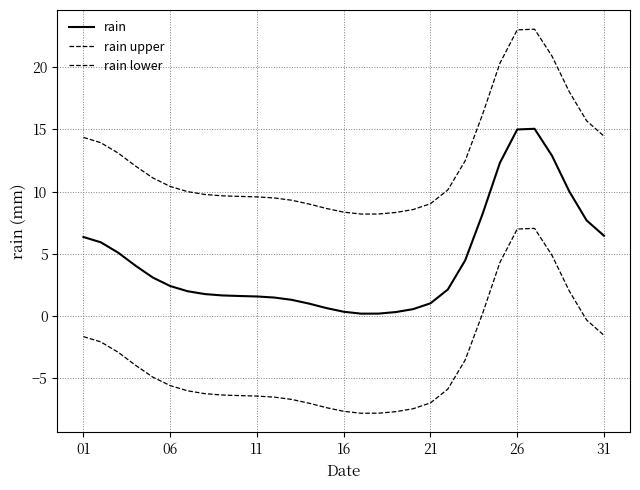

Does the chart display data point markers on the line(s)?

No